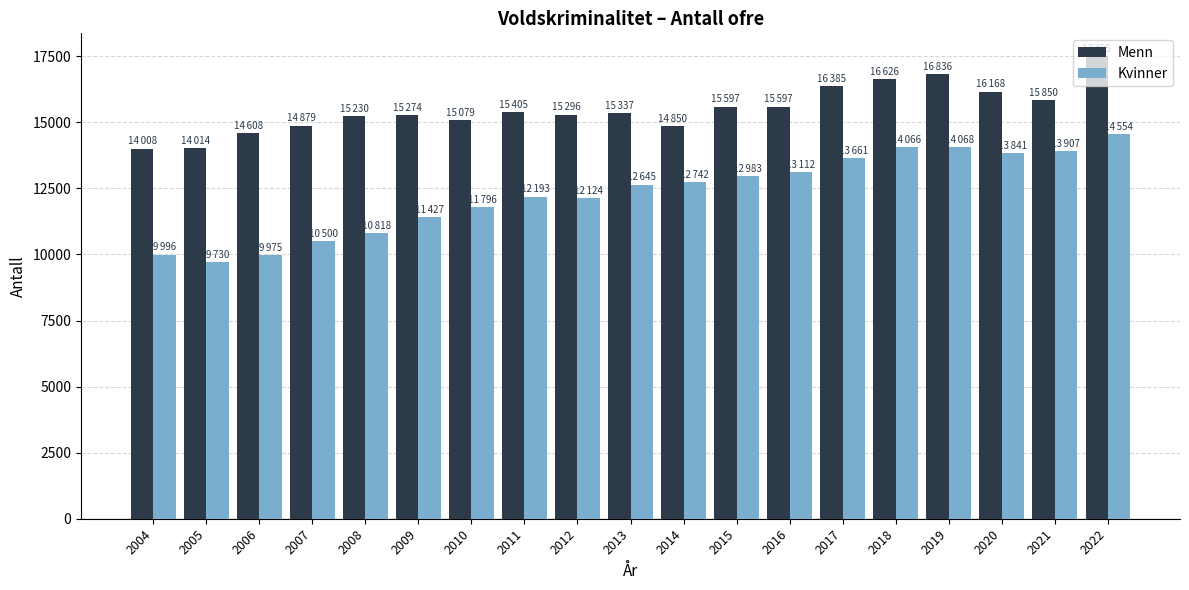

How many data points does each series have?

19